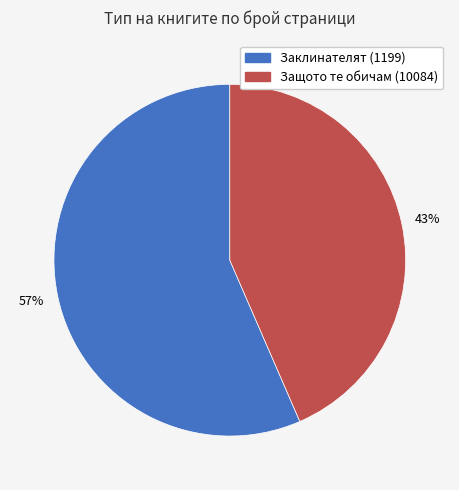

Is the sum of Заклинателят (1199) and Защото те обичам (10084) greater than half?

Yes